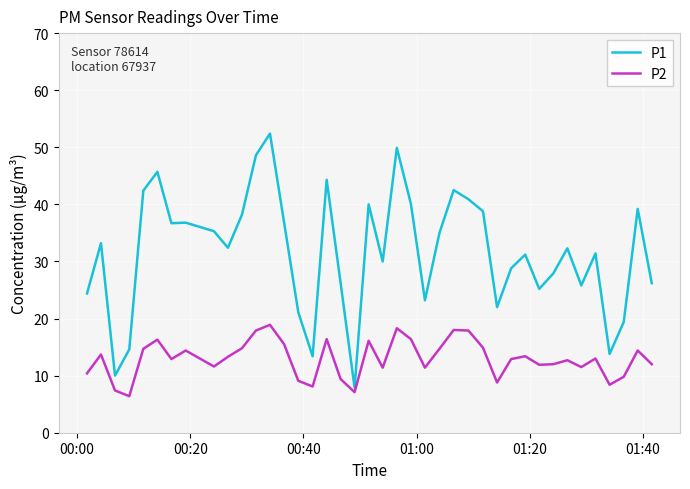

Which series has the widest spread of values?

P1